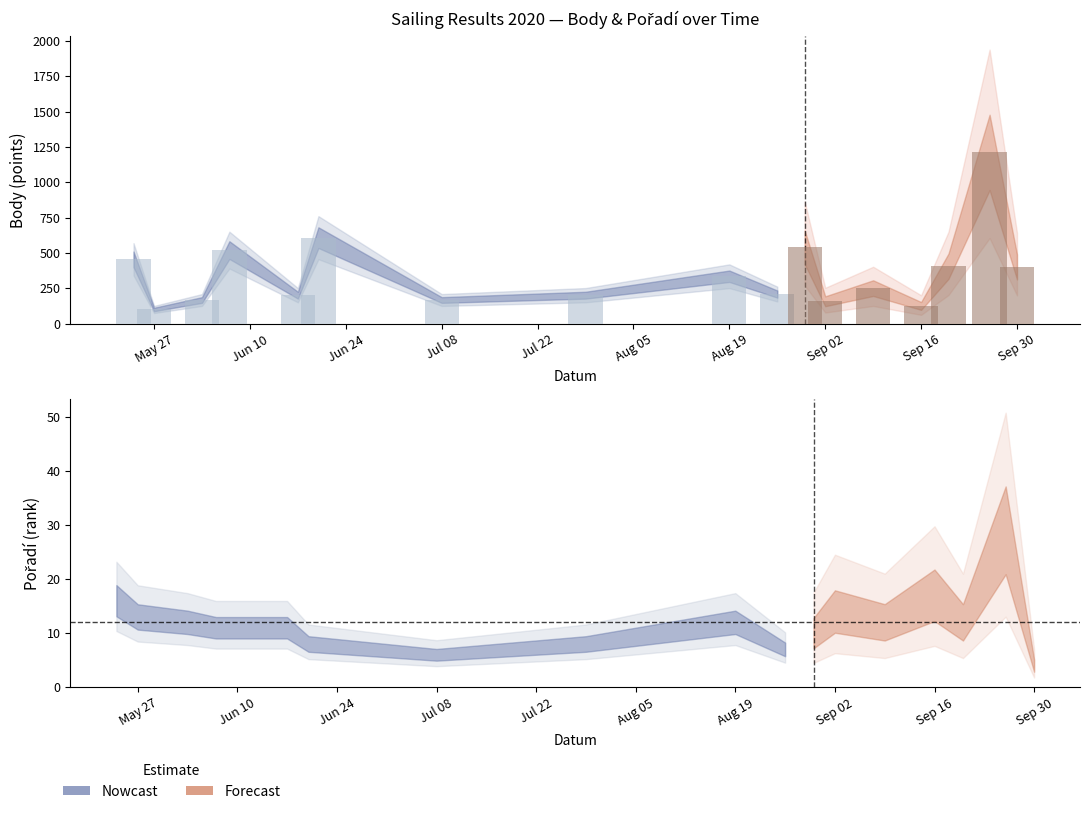

What is the label of the 9th bar from the right?

2020-08-19